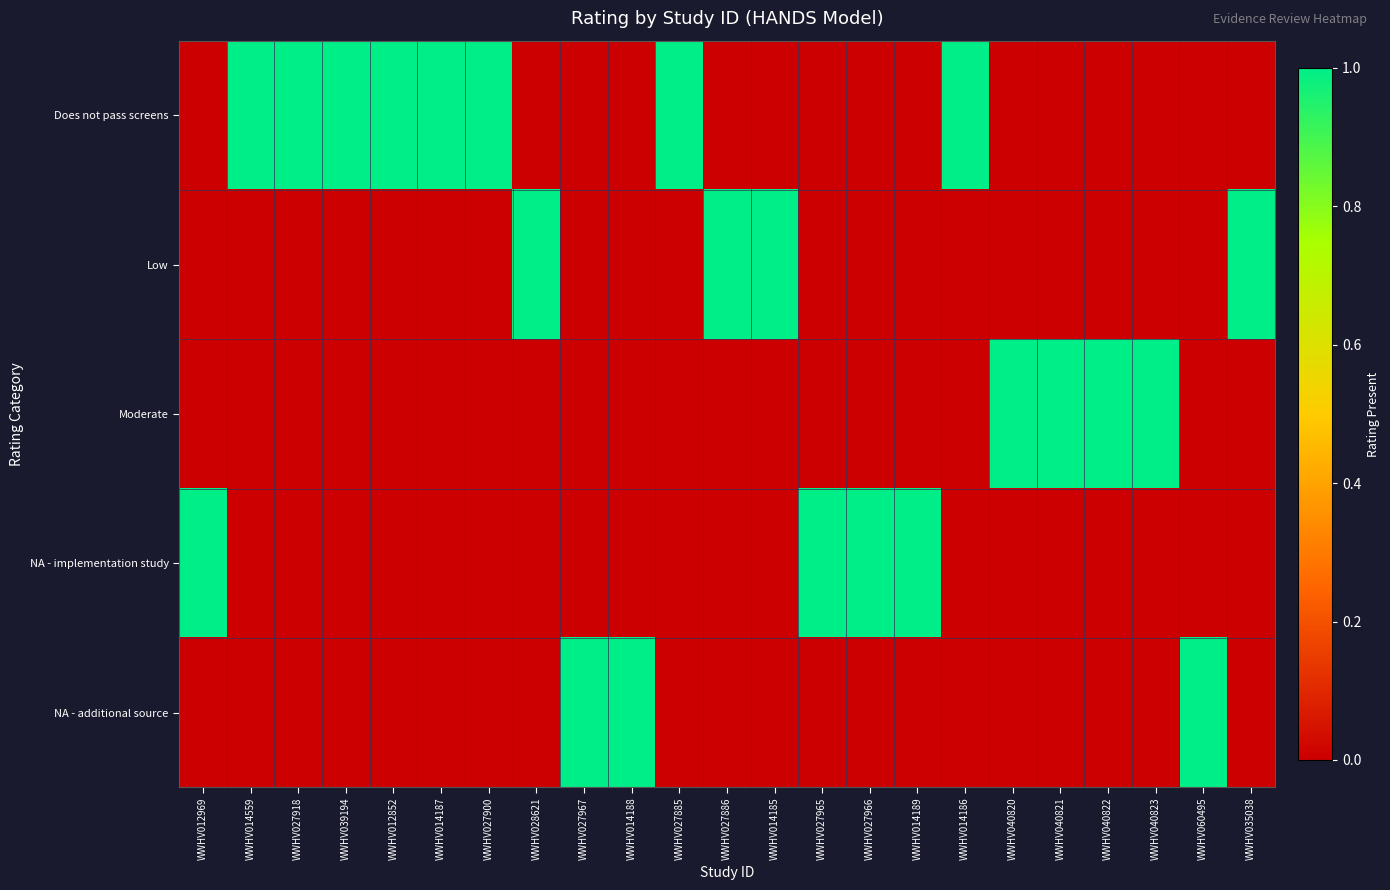

Which series changed the most between WWHV014187 and WWHV027965?

Does not pass screens